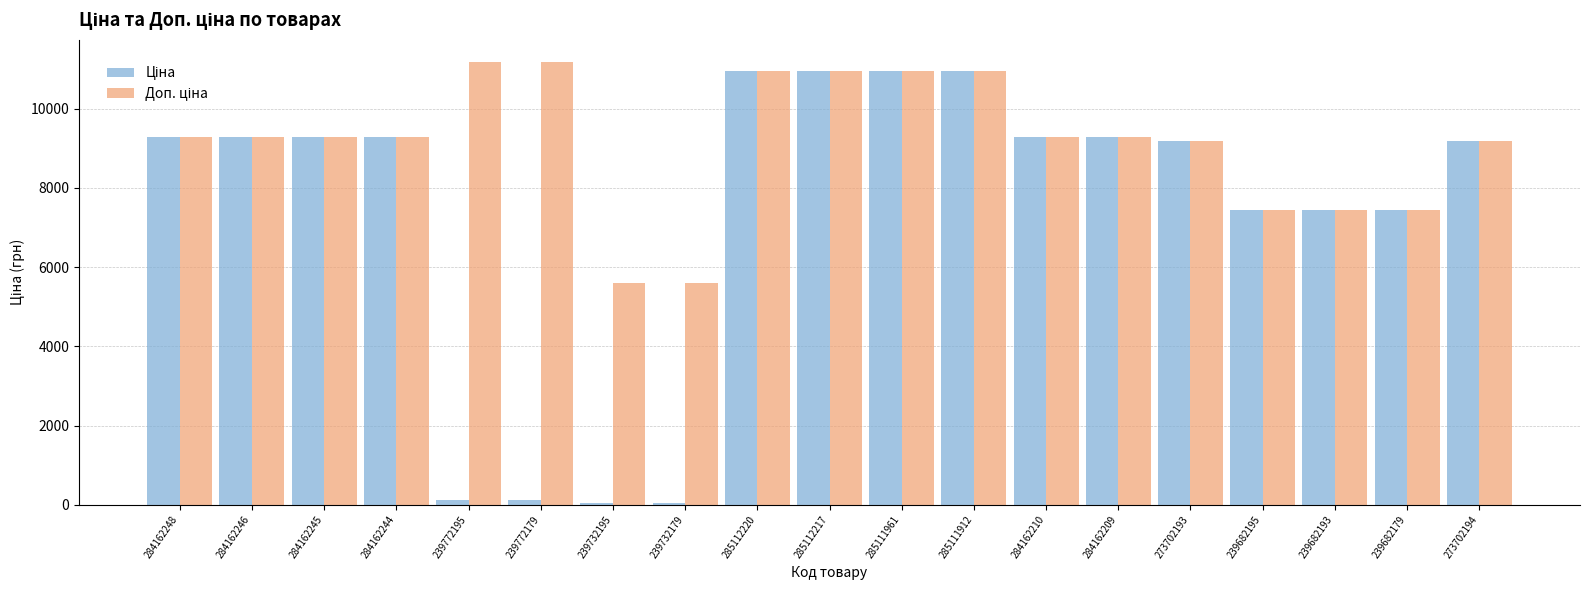

What is the total value across all series at 284162246?

18580.9